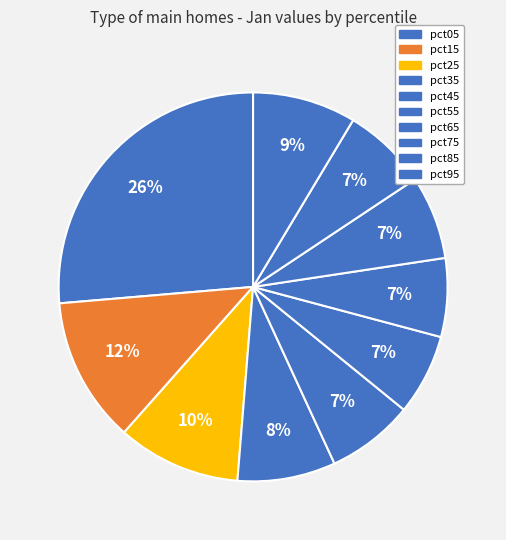

To the nearest percent, what is the combined percentage of pct15 and pct85?

19%